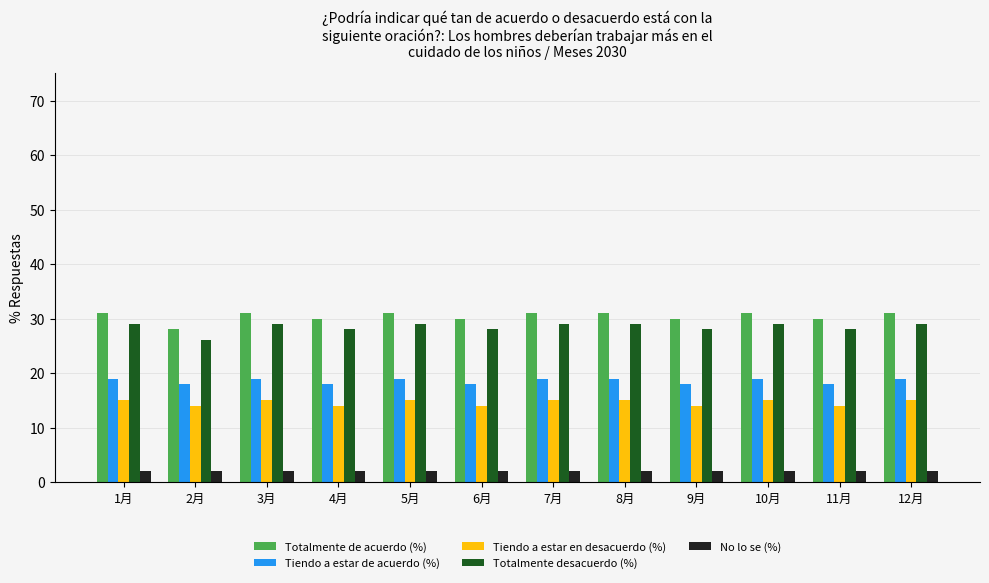

What is the minimum value for Totalmente desacuerdo (%)?

26